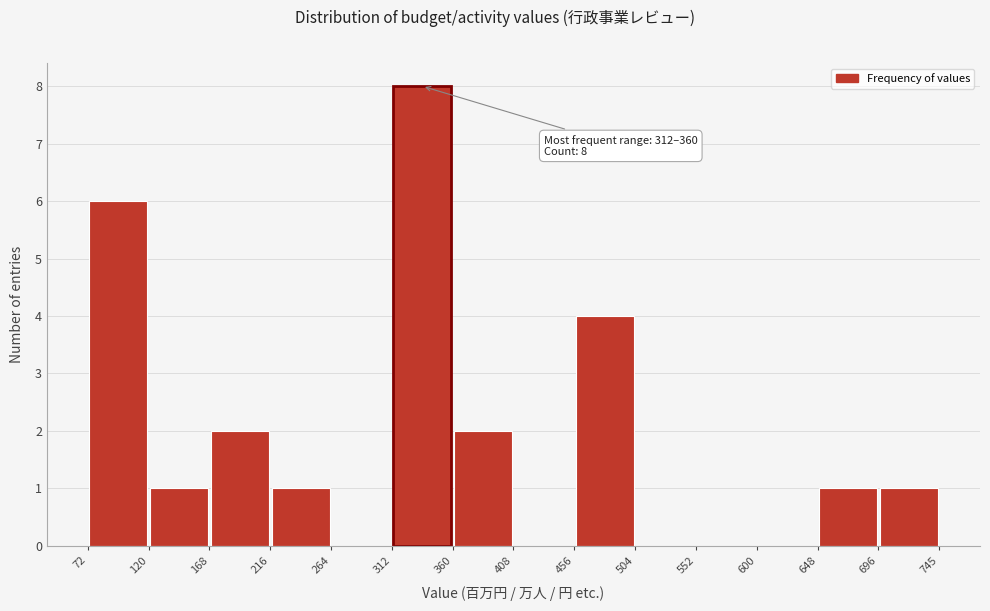

Over which range of the x-axis is the bar tallest?

312 to 360